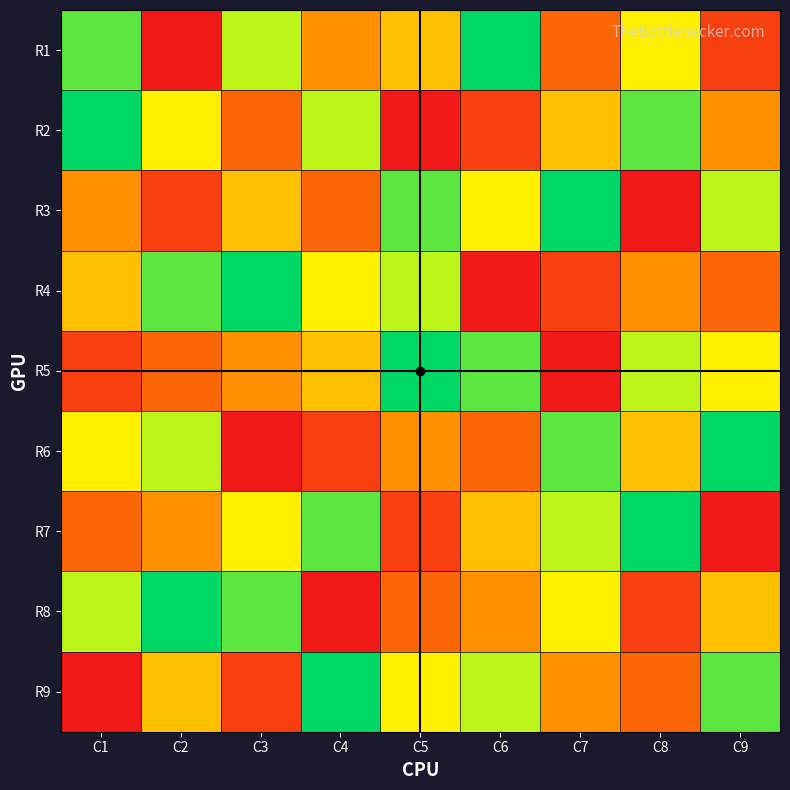

Which has a higher value, C1 or C5?

C1